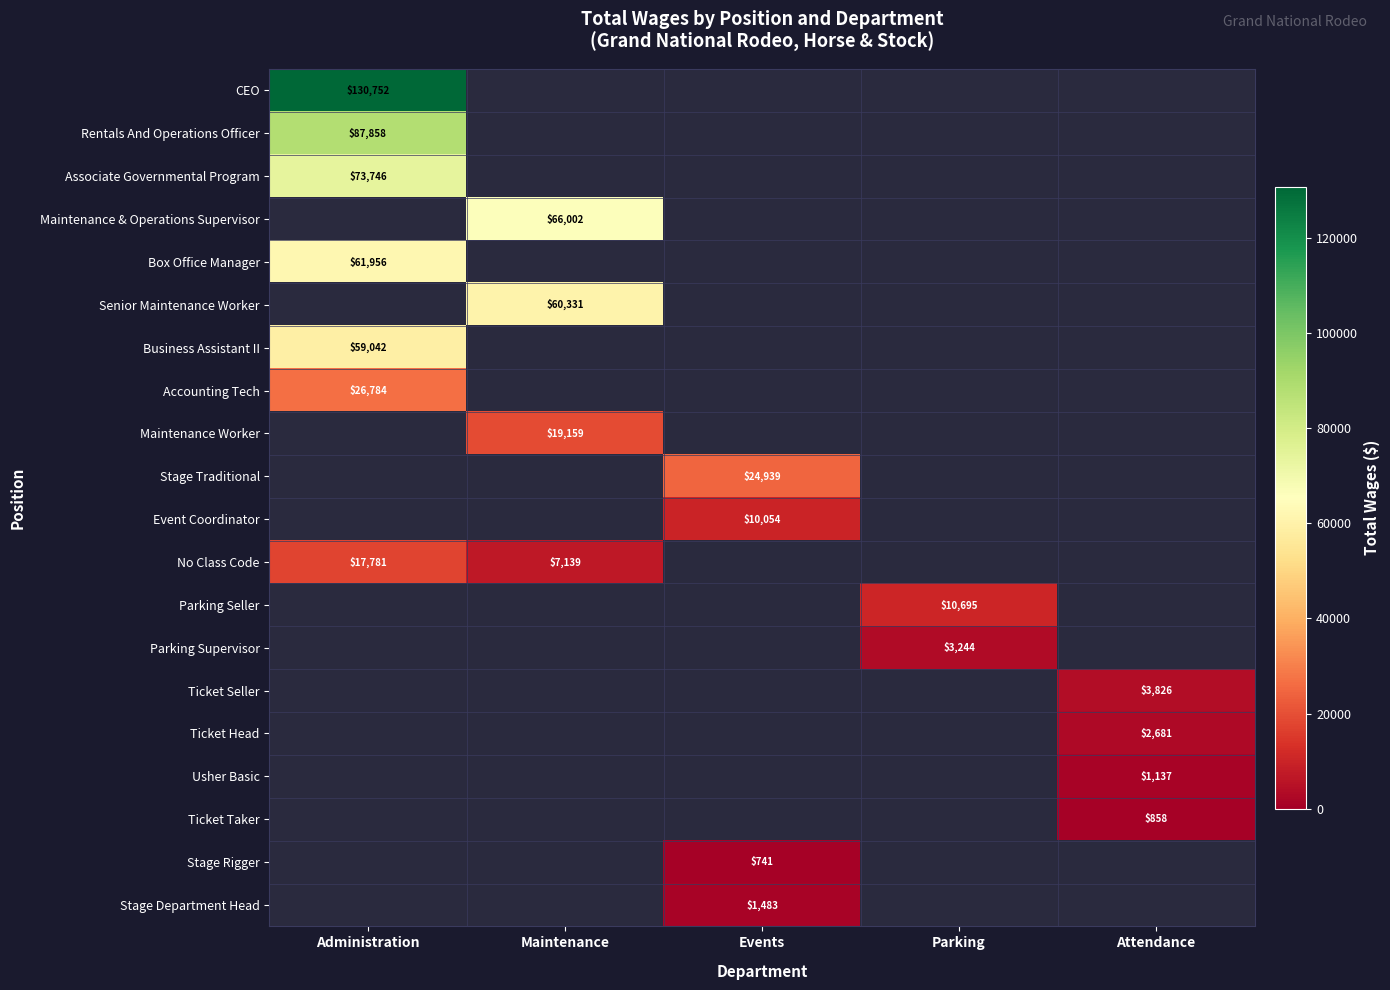

True or false: Stage Rigger has a value of 741 at Events.

True